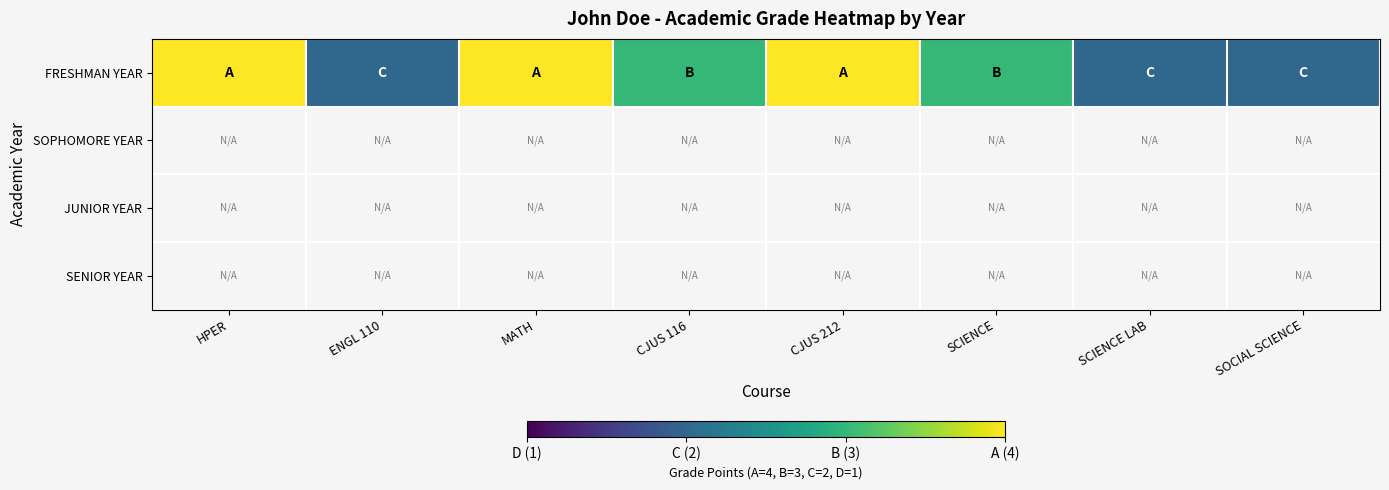

List the labels in order of JUNIOR YEAR value, largest first.

HPER, ENGL 110, MATH, CJUS 116, CJUS 212, SCIENCE, SCIENCE LAB, SOCIAL SCIENCE